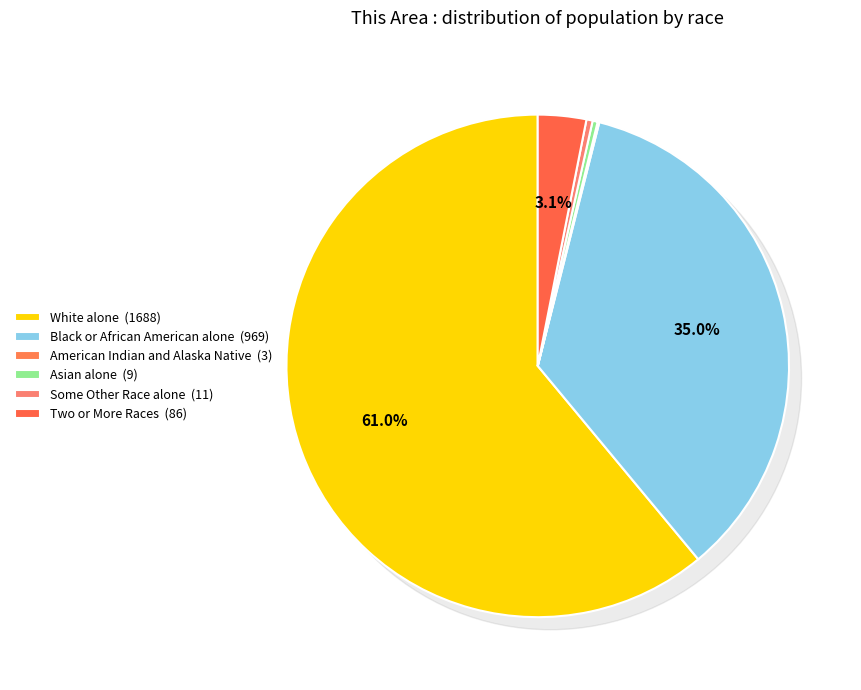

What is the change in value from White alone to Black or African American alone?

-719